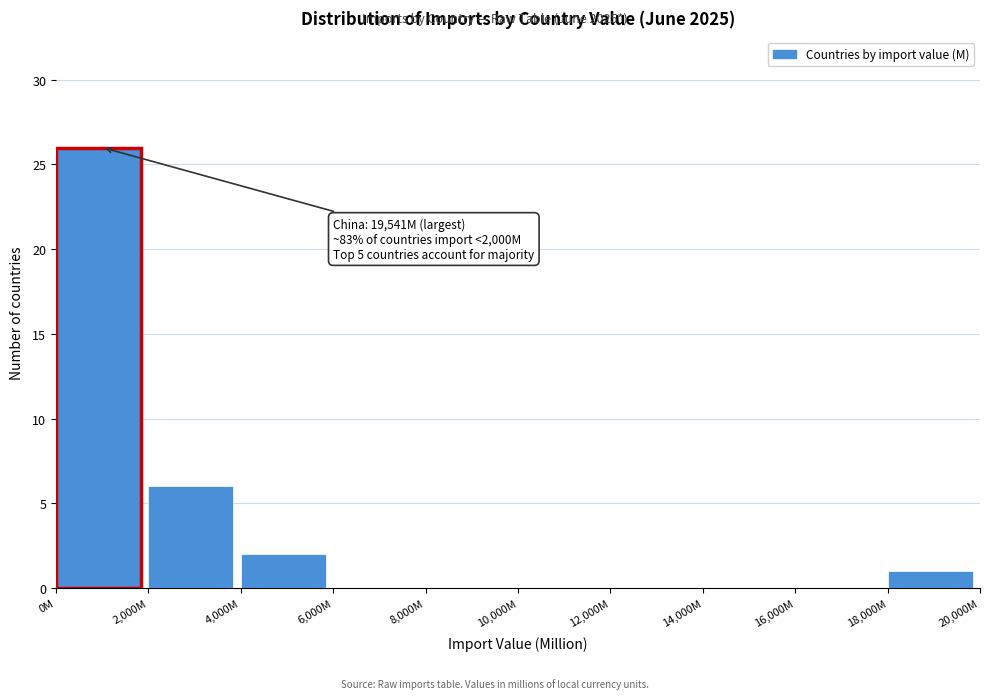

Reading left to right, list all the values displayed in this chart.

0M=26	2,000M=6	4,000M=2	6,000M=0	8,000M=0	10,000M=0	12,000M=0	14,000M=0	16,000M=0	18,000M=1